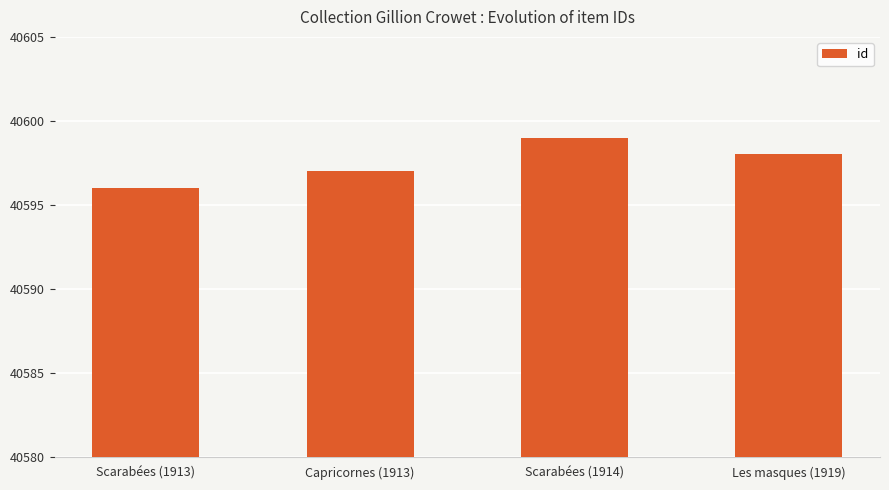

Does the chart contain any negative values?

No